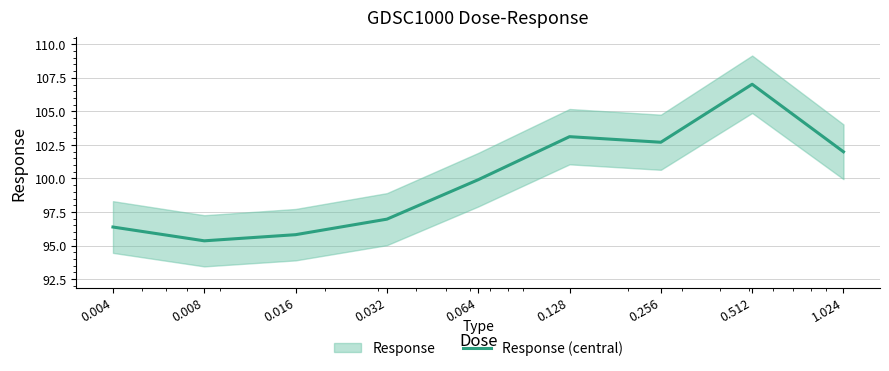

What is the smallest value displayed?

95.4